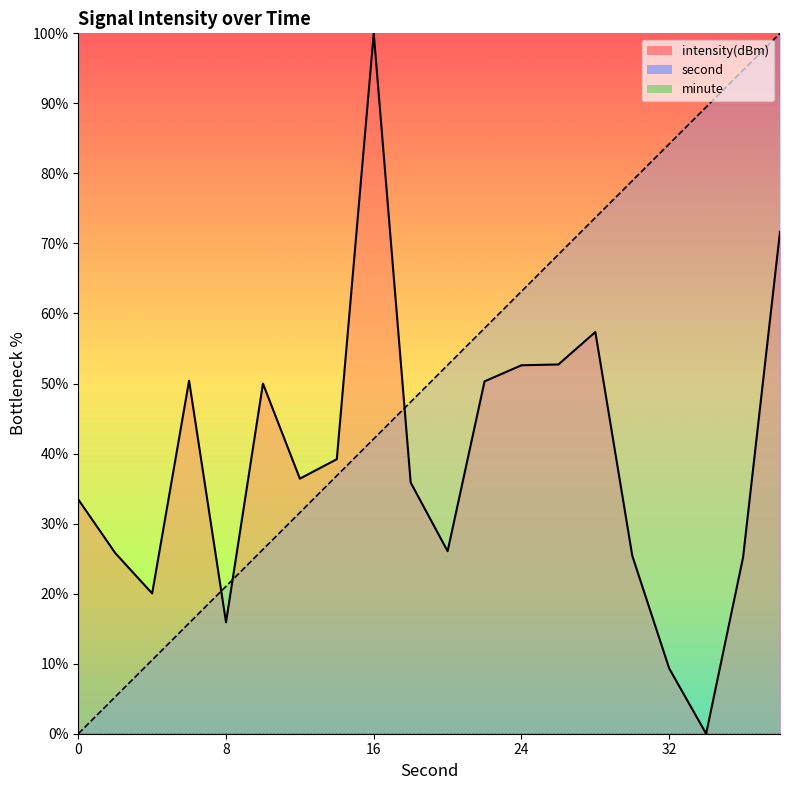

Rank the categories by second value from lowest to highest.

0, 2, 4, 6, 8, 10, 12, 14, 16, 18, 20, 22, 24, 26, 28, 30, 32, 34, 36, 38